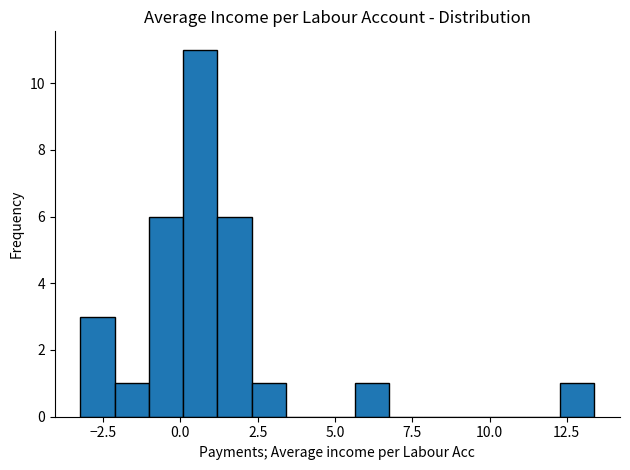

Around what value on the x-axis is the tallest bar? Give the approximate position of its centre, as read against the axis.

0.5